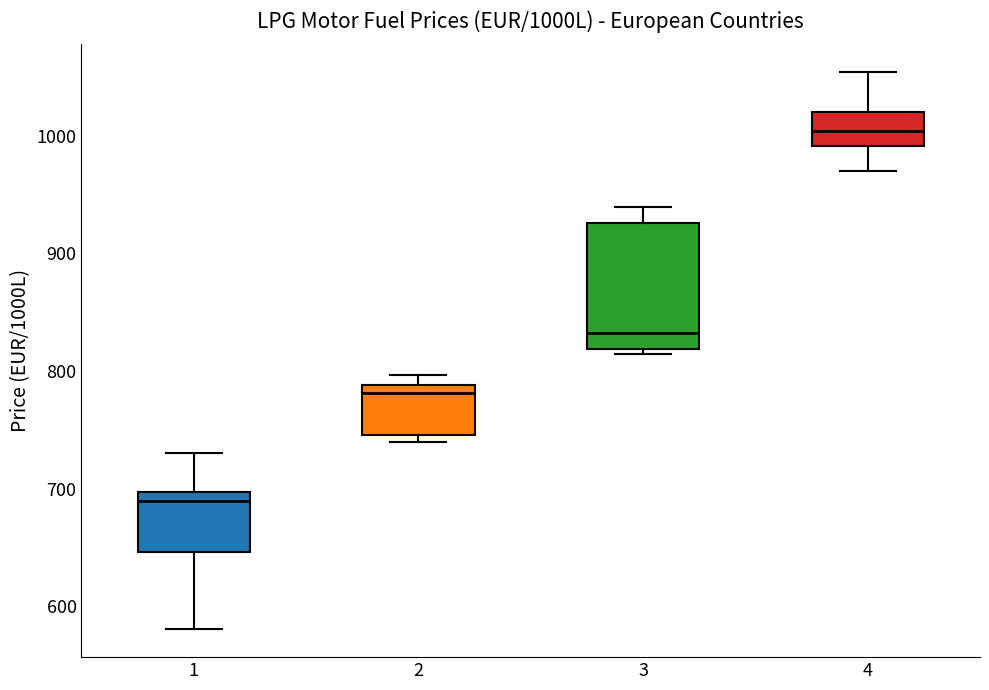

Where is the lower edge of the box at x = 1 on the y-axis? The values are not printed on the chart, so give them approximately, as read against the axis.

650